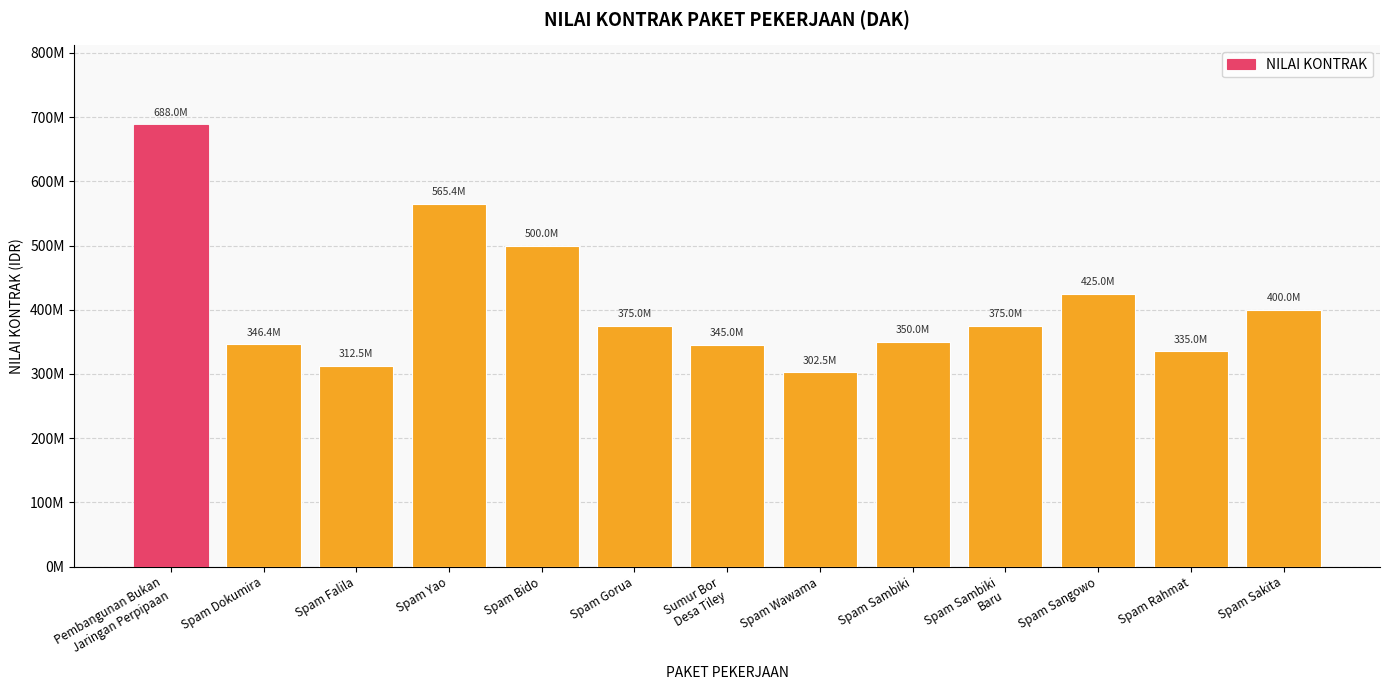

What is the difference between the maximum and minimum values?

385513014.1